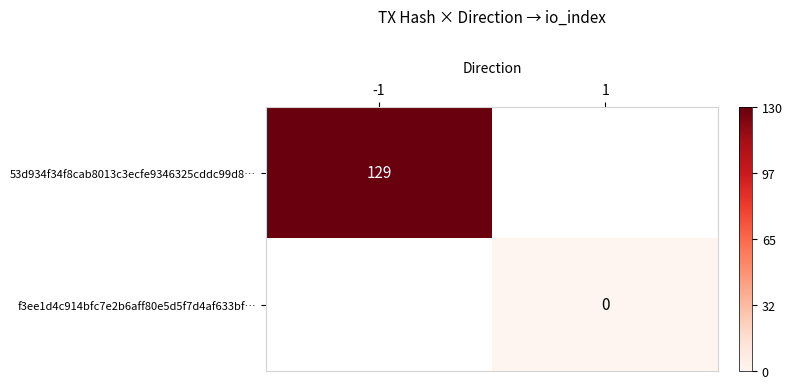

How many categories are shown in the chart?

2